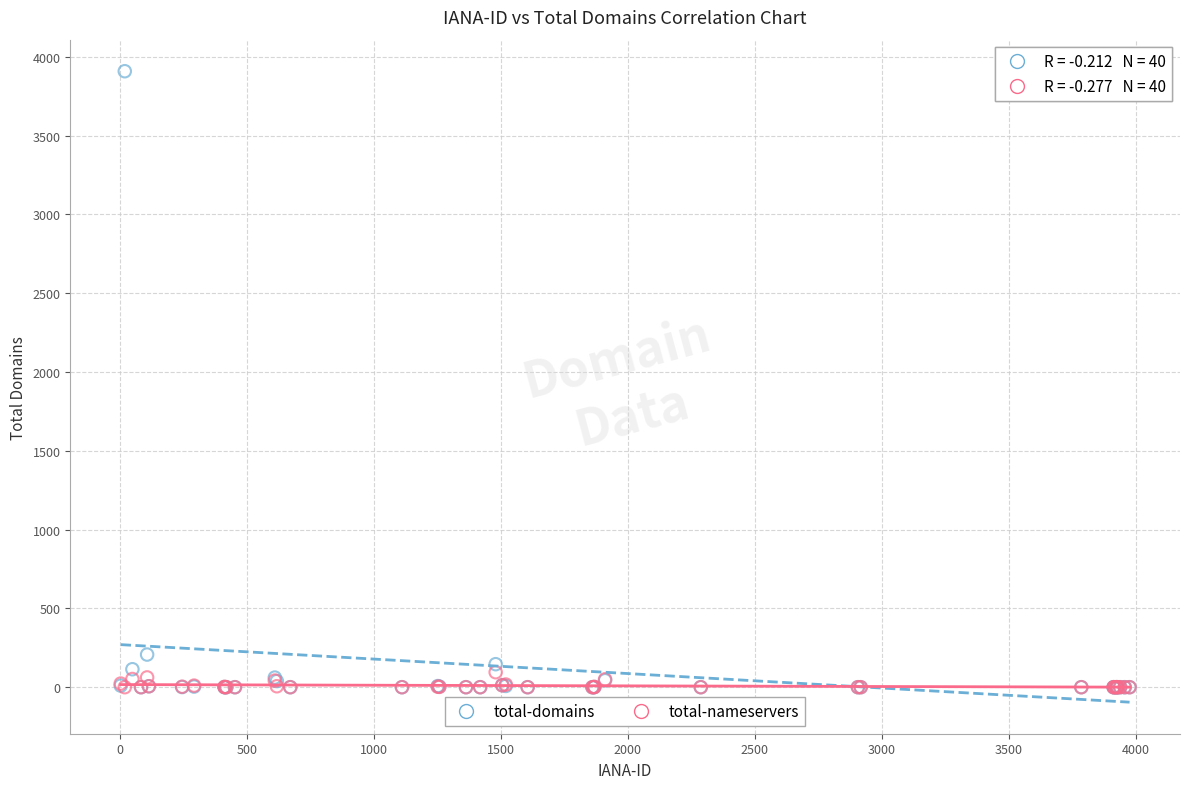

What are all the series names shown in the legend?

total-domains, total-nameservers